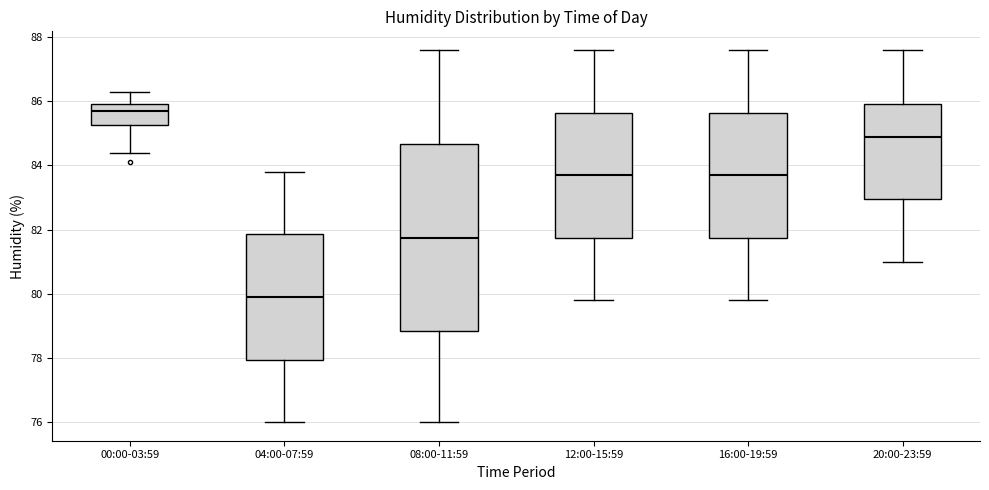

Where does the upper whisker of the box for 20:00-23:59 end on the y-axis? The values are not printed on the chart, so give them approximately, as read against the axis.

87.6